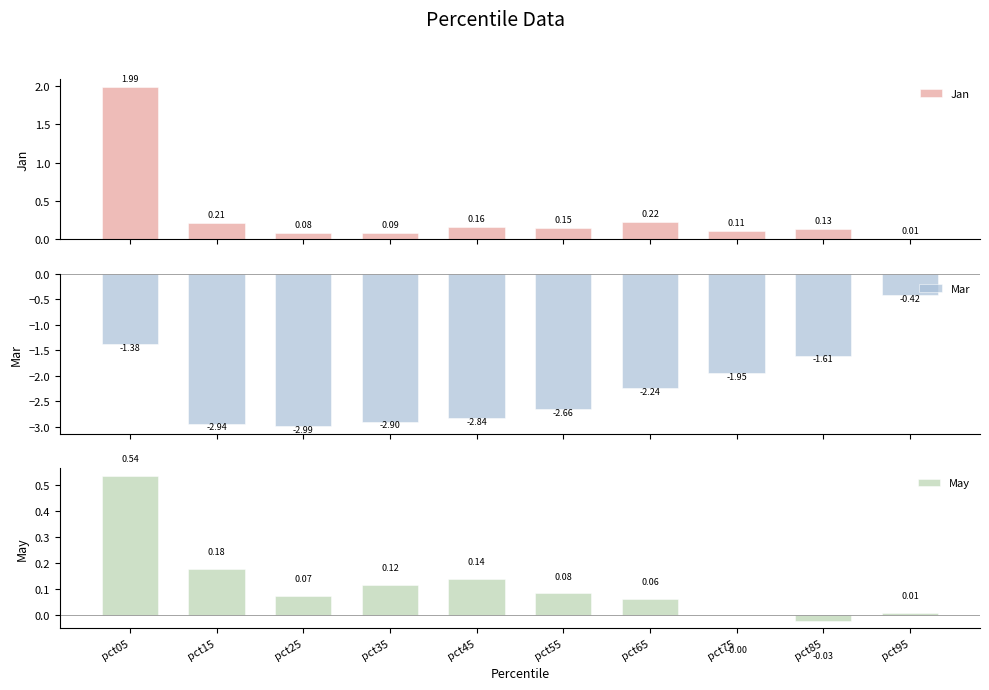

What is the difference between the May values at pct85 and pct45?

0.2